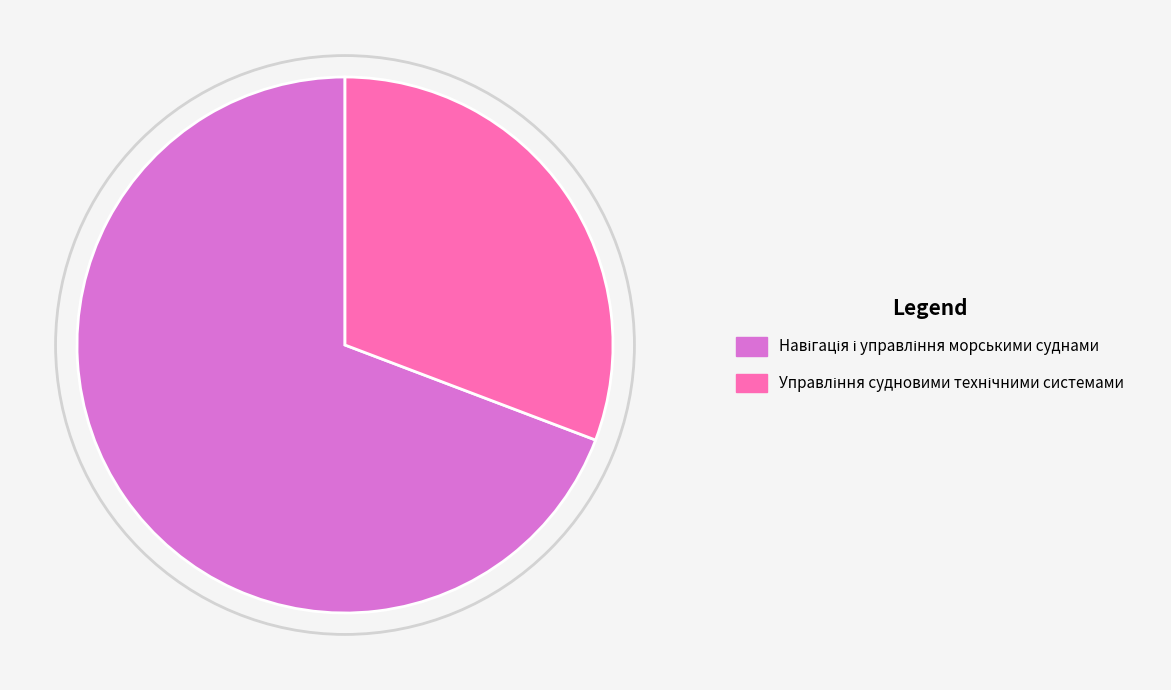

Is there any slice that represents more than half of the pie?

Yes